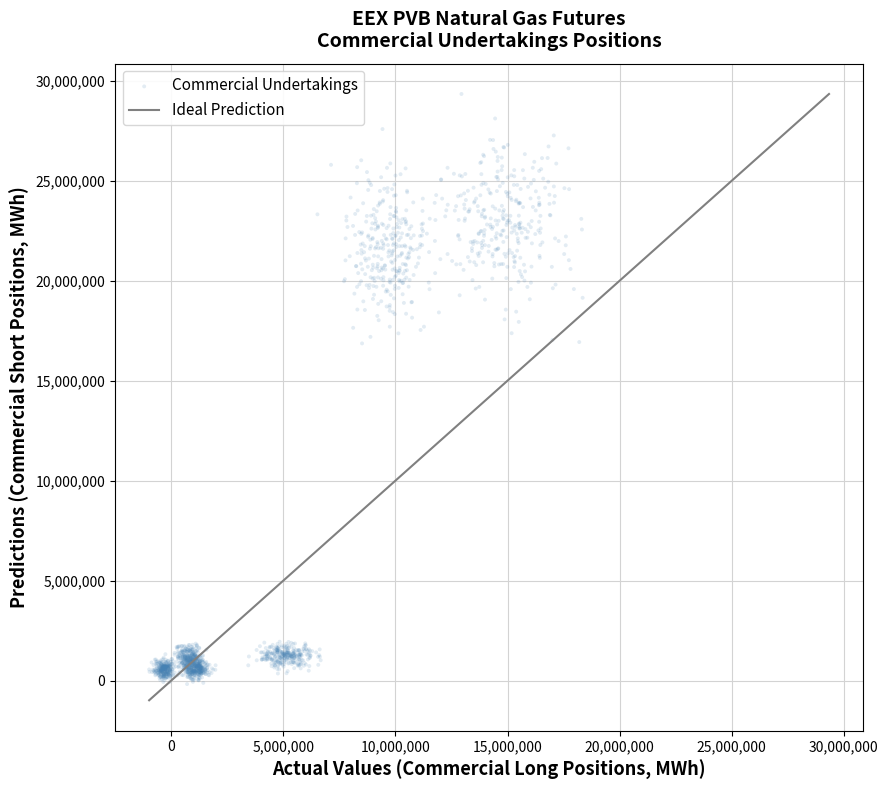

What is the range of Y values (max minus min)?

29506330.8